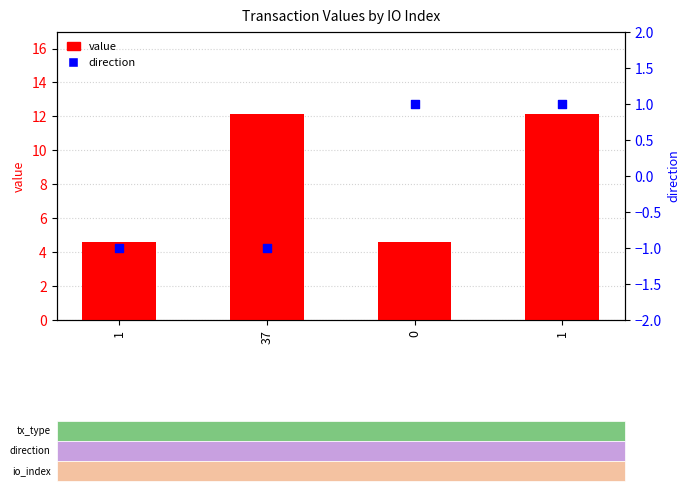

What are all the series names shown in the legend?

value, direction